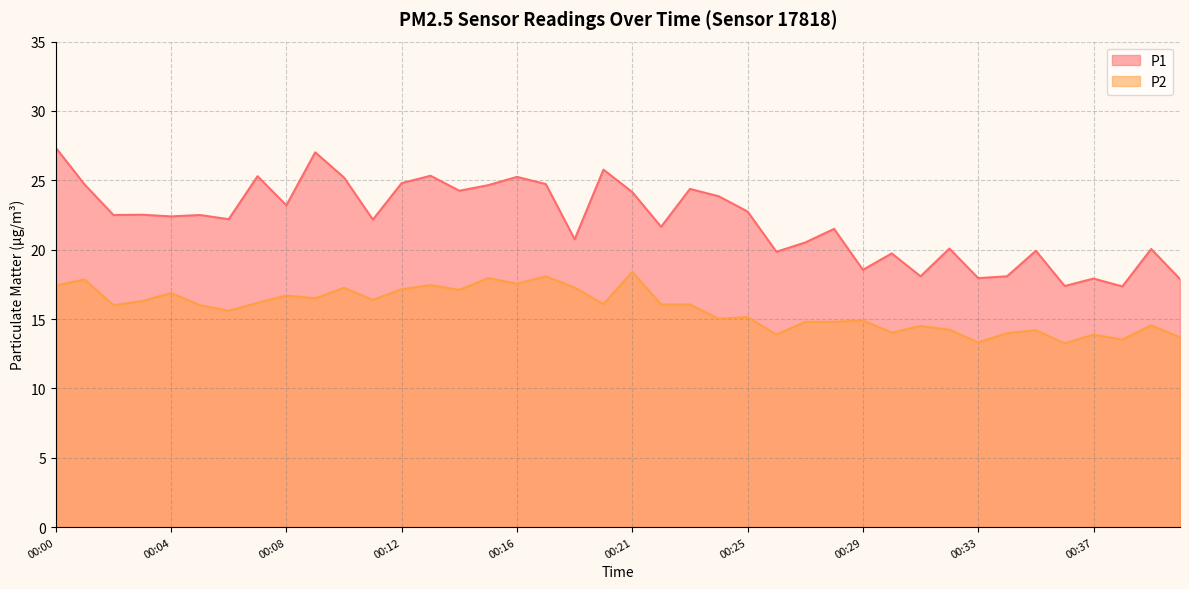

How many values in the P2 series exceed 16?

20